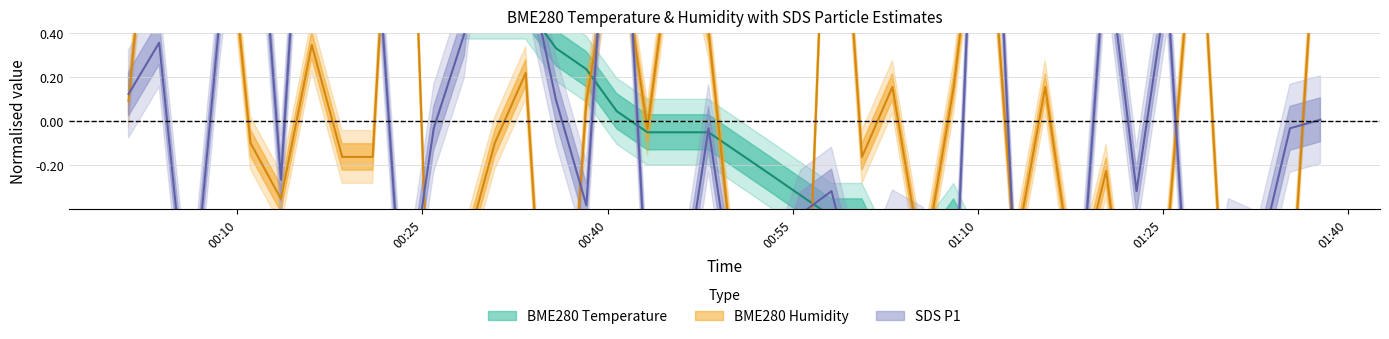

At which category does BME280_humidity reach its first local valley?

2023/11/17 00:13:32